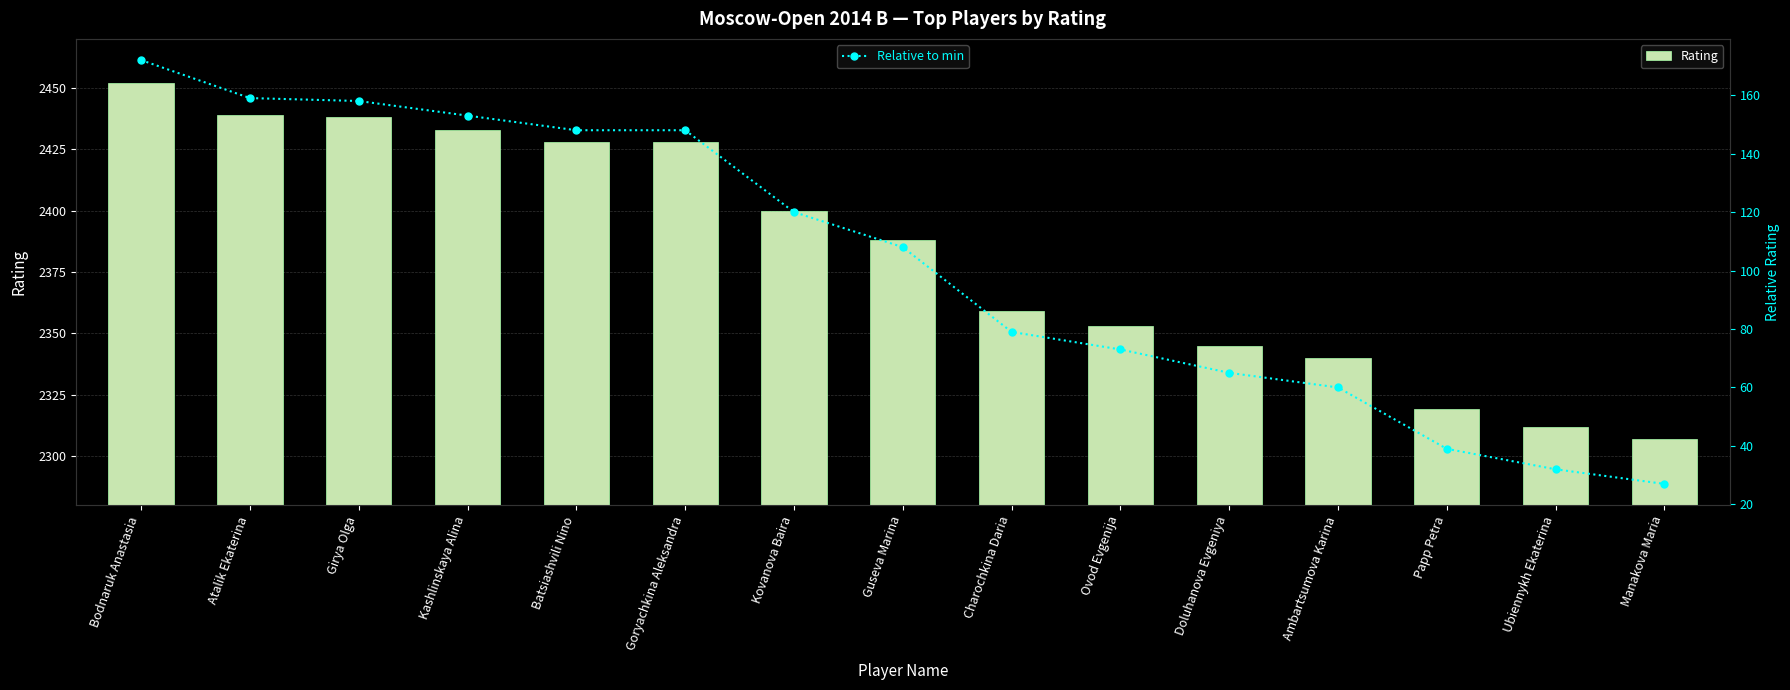

Rank the categories by Relative to min value from lowest to highest.

Manakova Maria, Ubiennykh Ekaterina, Papp Petra, Ambartsumova Karina, Doluhanova Evgeniya, Ovod Evgenija, Charochkina Daria, Guseva Marina, Kovanova Baira, Batsiashvili Nino, Goryachkina Aleksandra, Kashlinskaya Alina, Girya Olga, Atalik Ekaterina, Bodnaruk Anastasia